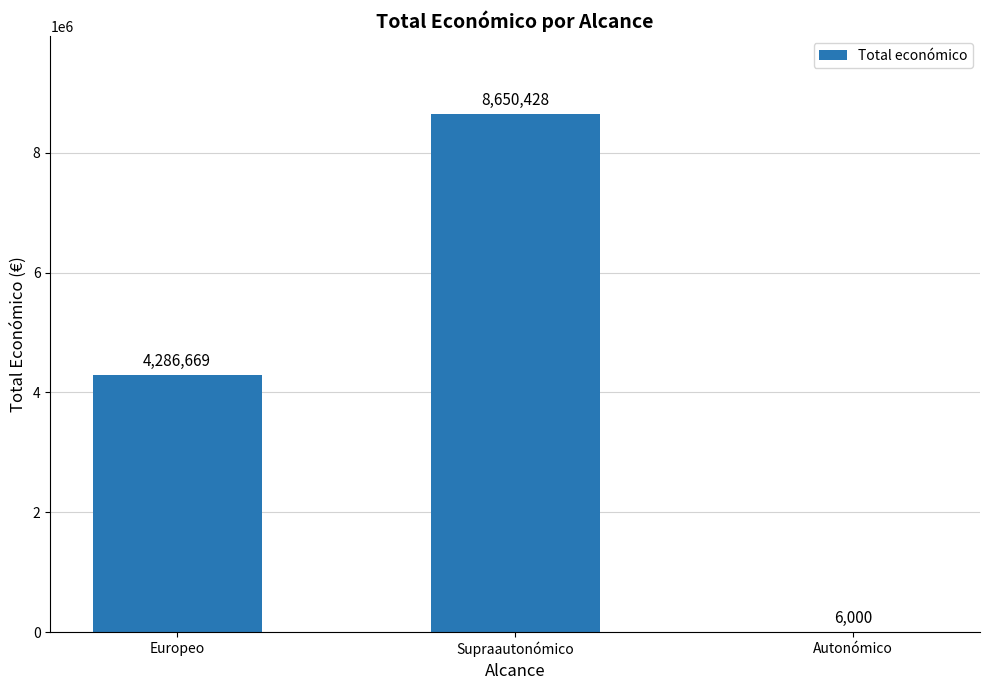

Reading left to right, transcribe all the data shown in this chart.

4286669	8650428	6000